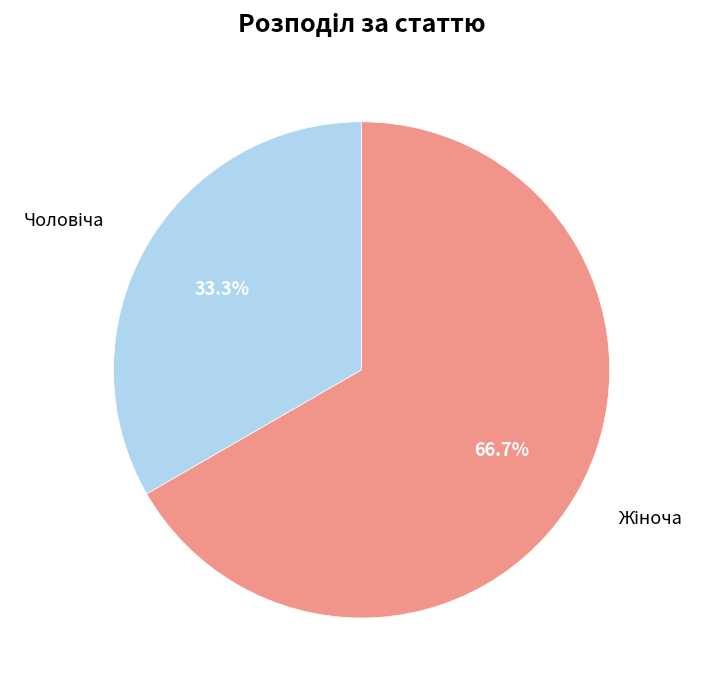

To the nearest percent, what is the average slice percentage?

50%